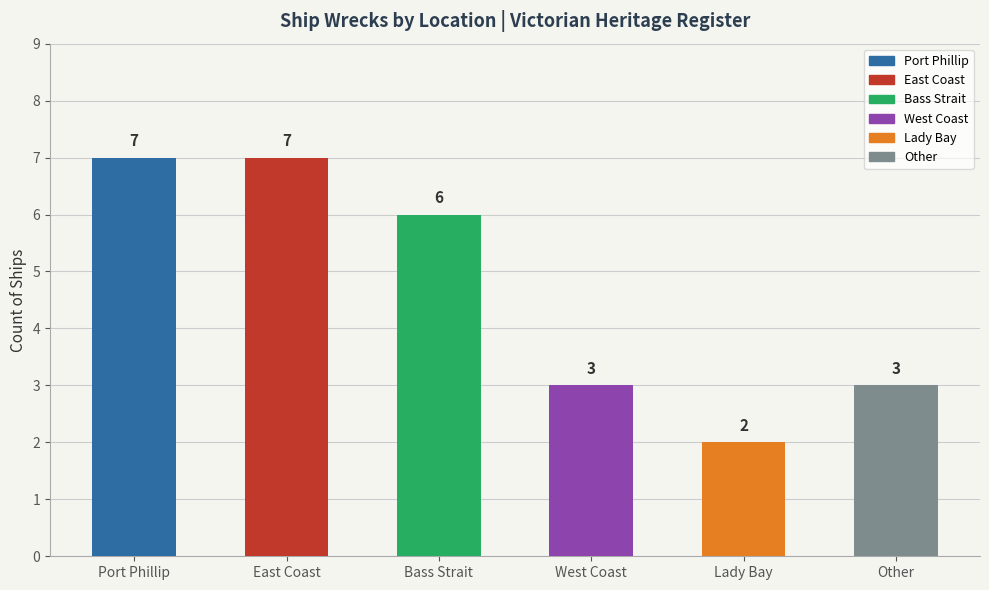

At which label does the data first exceed 6?

Port Phillip